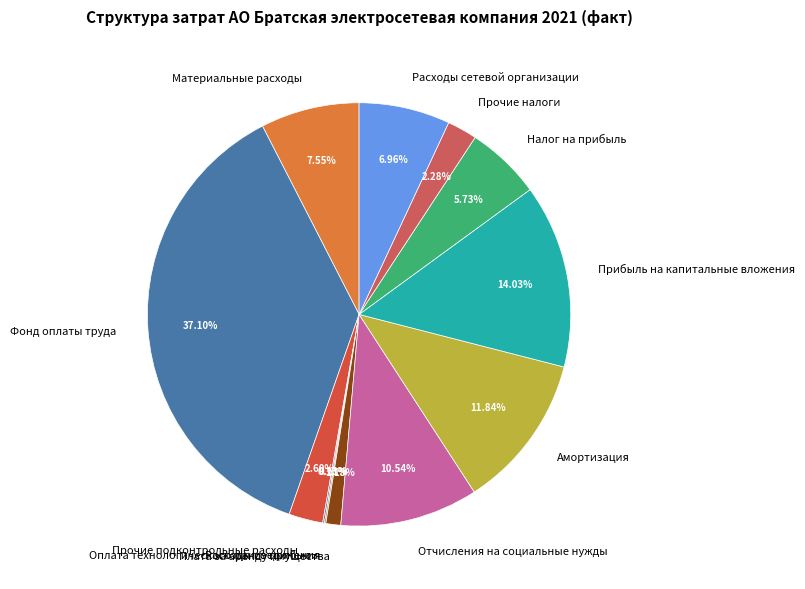

What is the ratio of the value at Амортизация to the value at Прочие налоги?

5.2